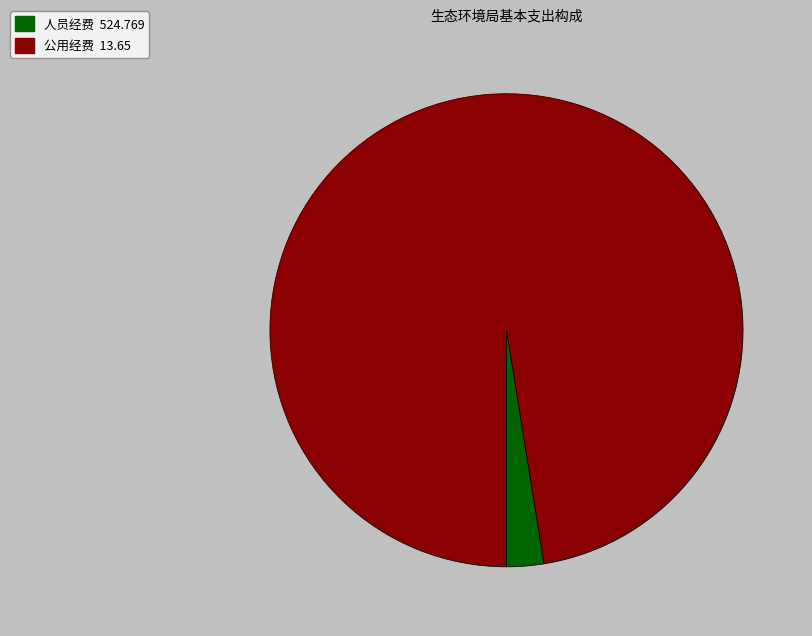

Does any single category account for the majority?

Yes